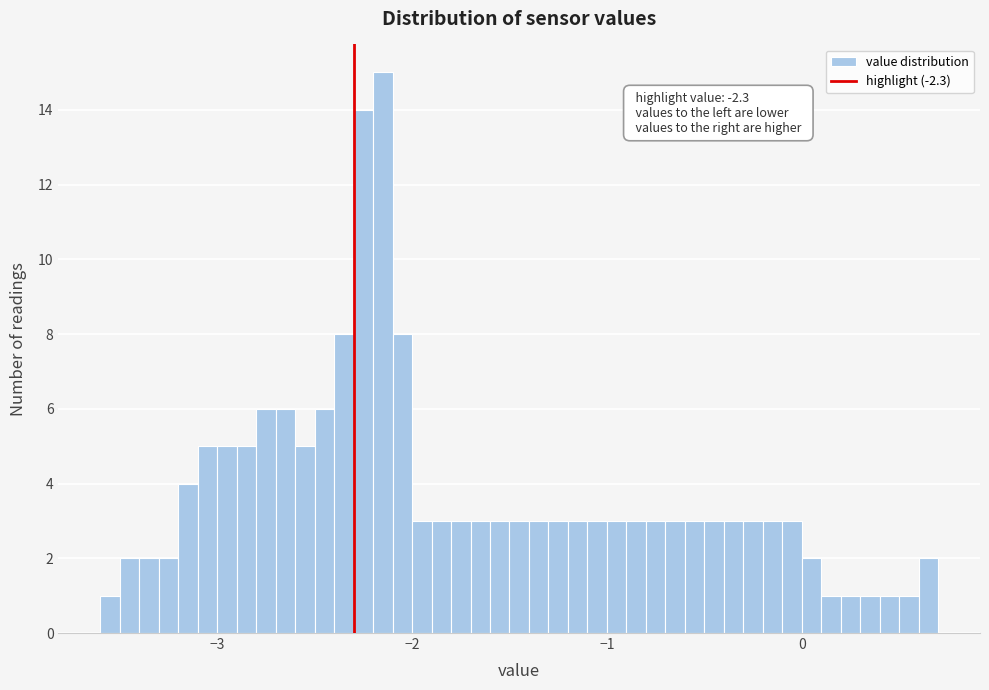

Read against the x-axis, roughly where is the centre of the tallest bar?

-2.1